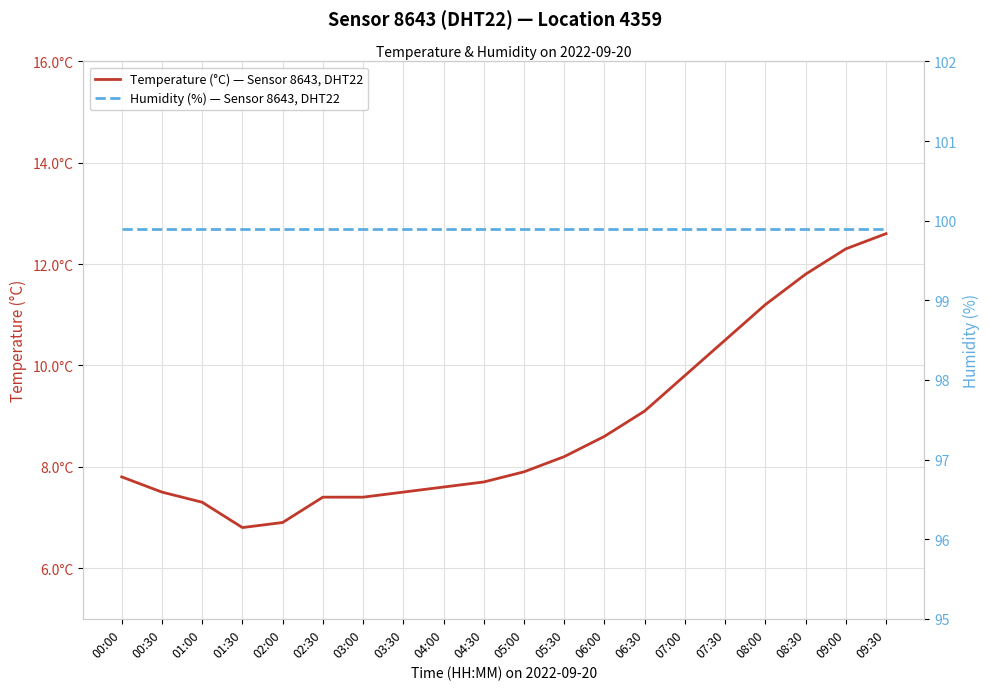

True or false: Temperature (°C) — Sensor 8643, DHT22 and Humidity (%) — Sensor 8643, DHT22 cross at least once.

False